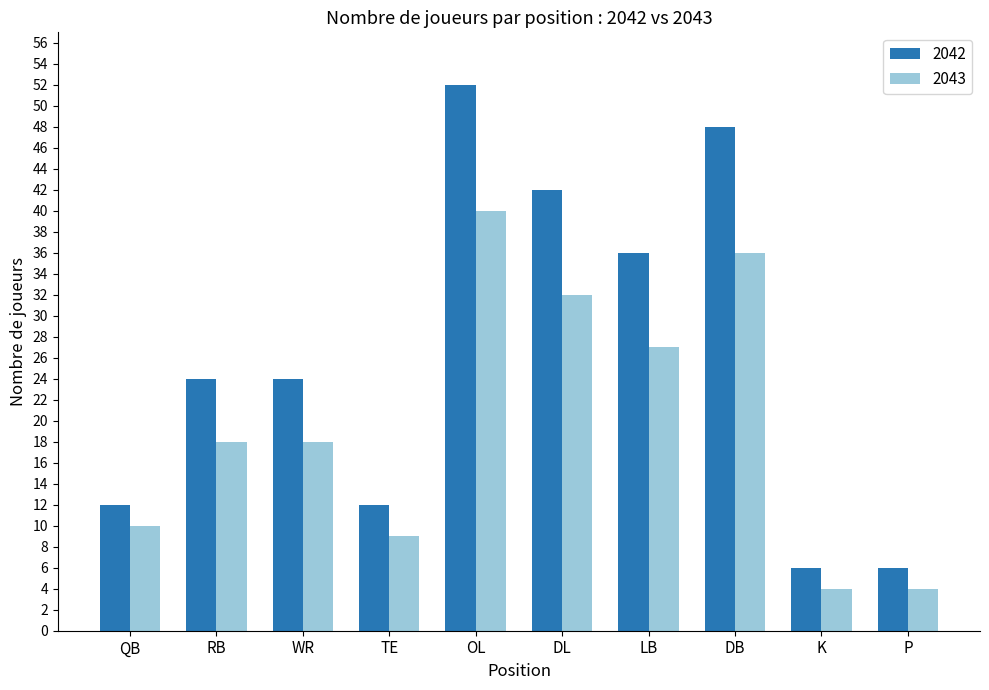

Which series has the widest spread of values?

2042